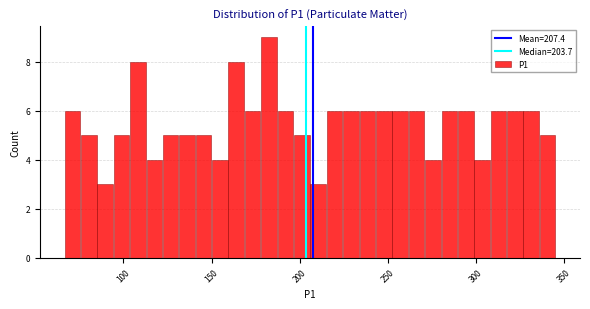

Read against the x-axis, roughly where is the centre of the tallest bar?

185